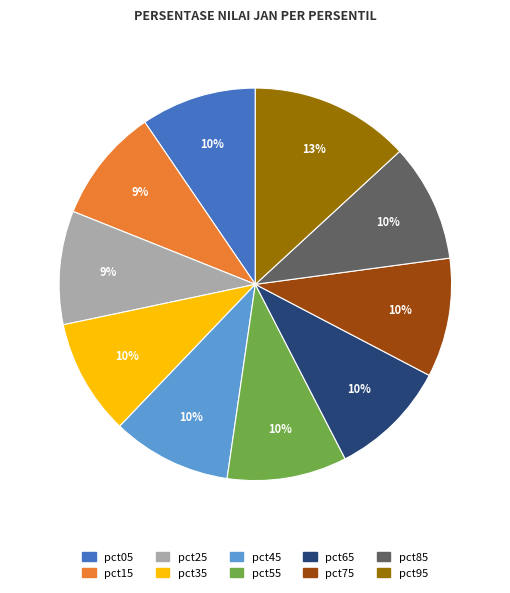

Which category has the biggest portion of the pie?

pct95